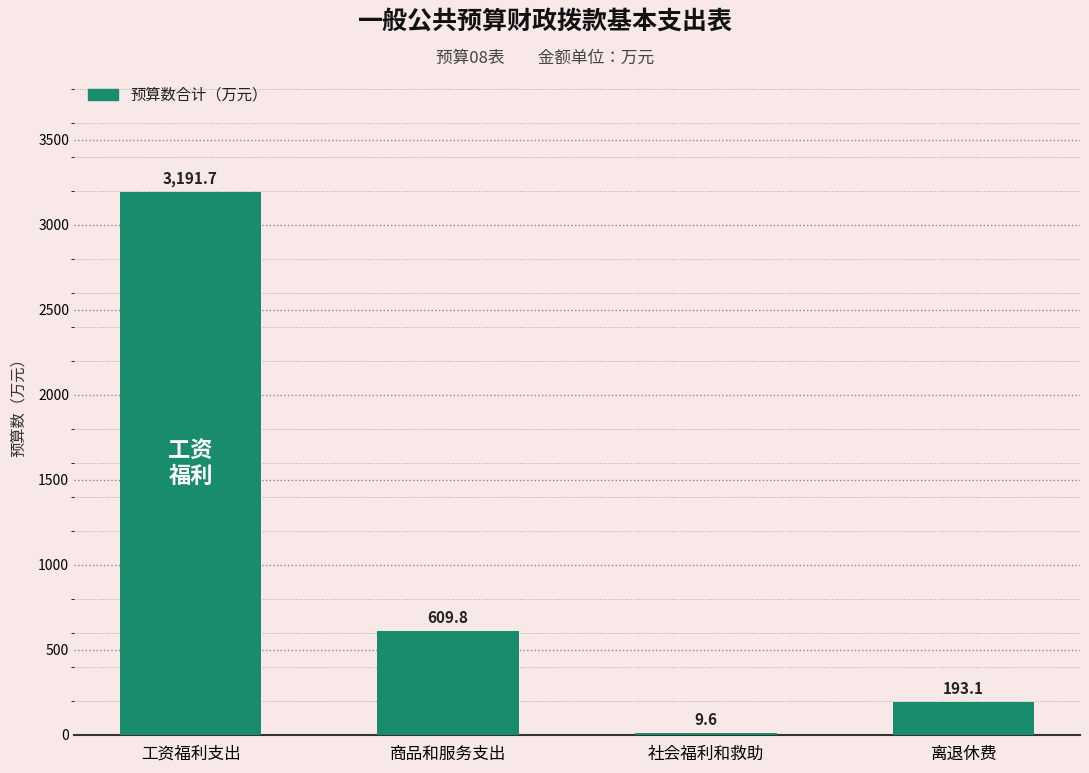

Reading right to left, list all the values displayed in this chart.

193.1	9.6	609.8	3191.7